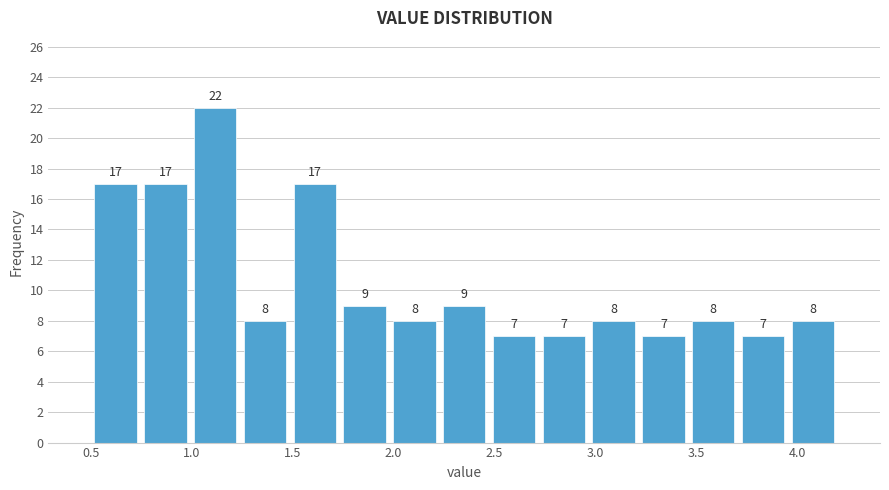

What is the height of the bar covering 2.70 to 2.95 on the x-axis? The bar edges are not printed on the chart, so give them approximately, as read against the axis.

7